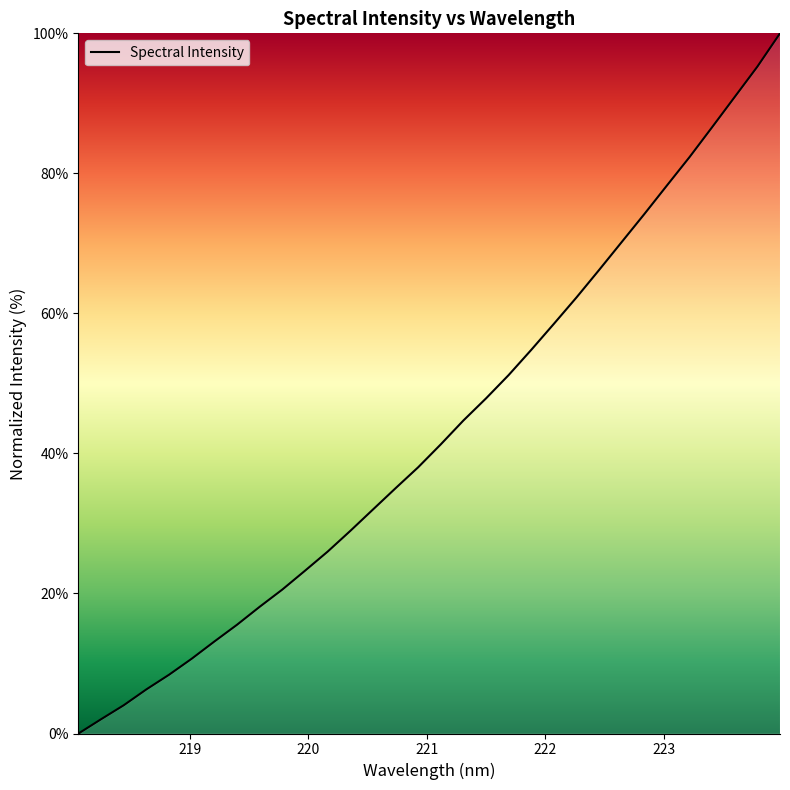

Does the chart display data point markers on the line(s)?

No